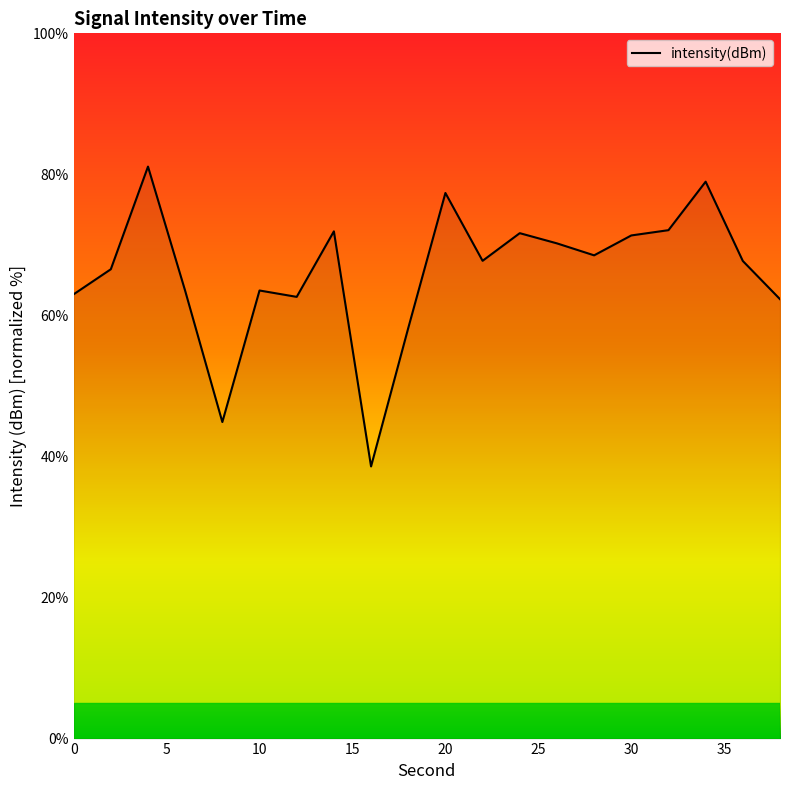

What is the difference between the maximum and minimum values?

42.5